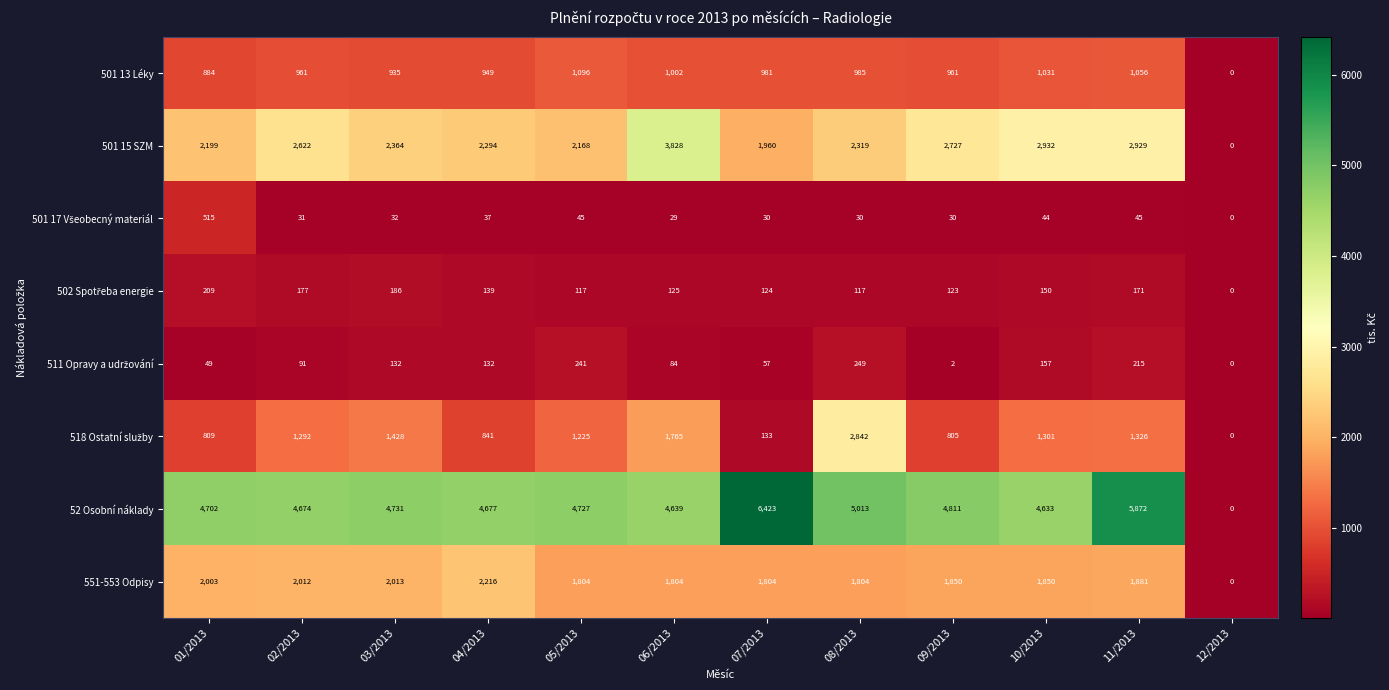

At which category is the sum across all series the highest?

11/2013